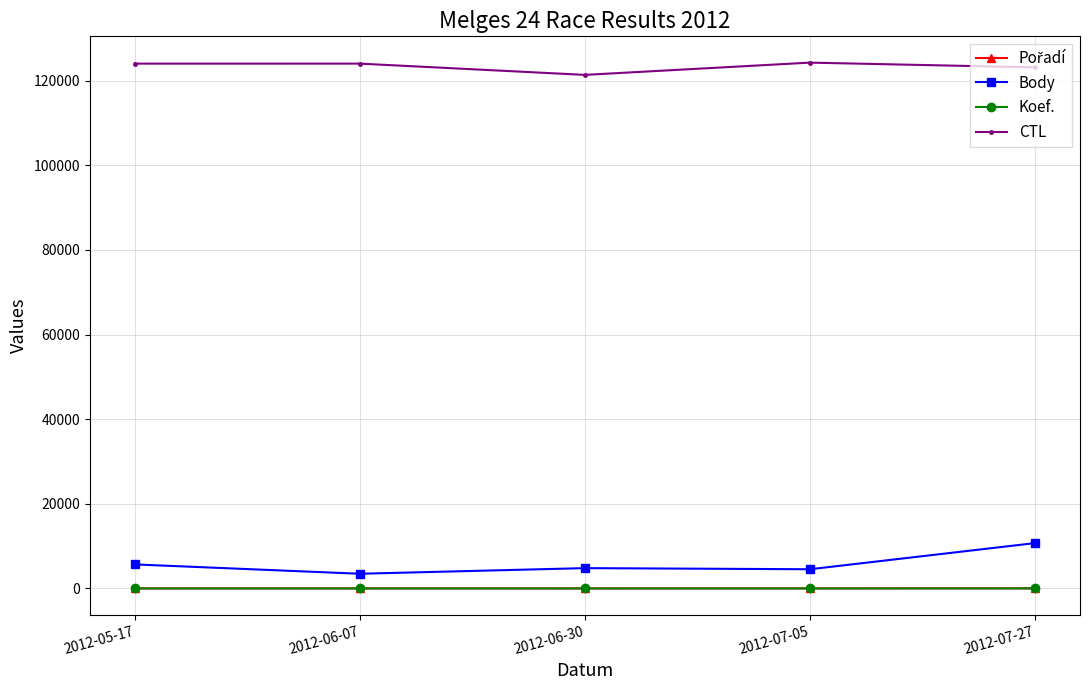

What is the sum of all Koef. values?

35